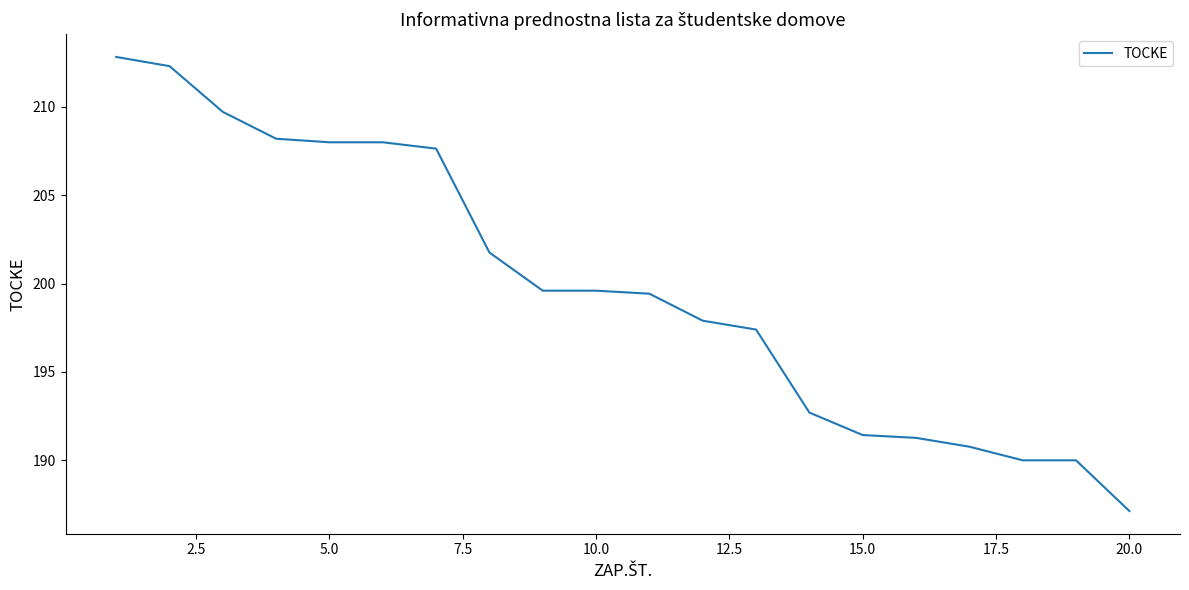

What is the sum of all values?

3995.7